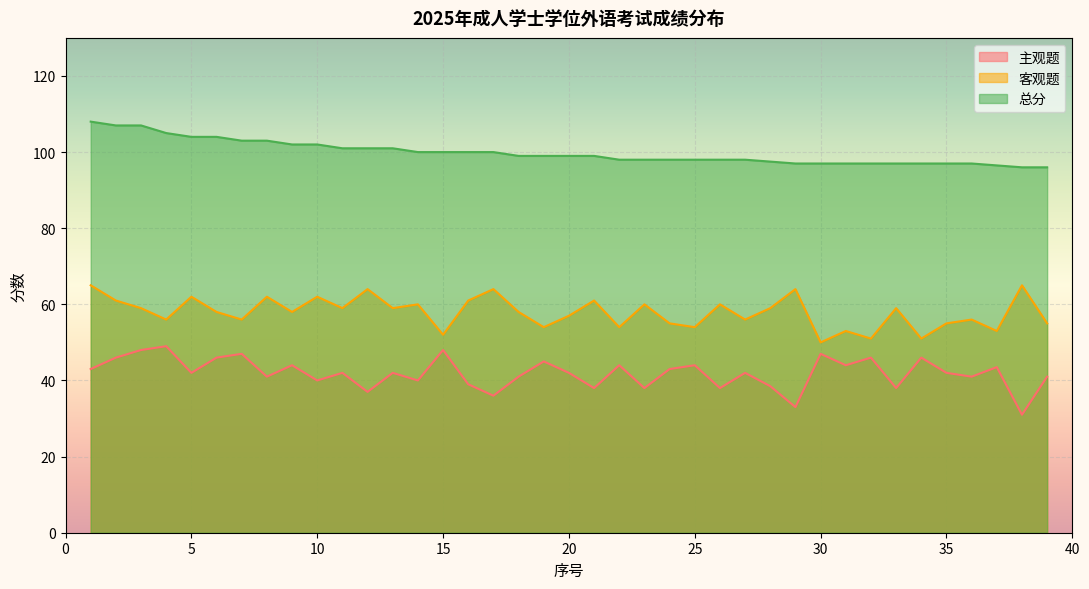

Is the value of 主观题 at 28 greater than the value of 总分 at 38?

No